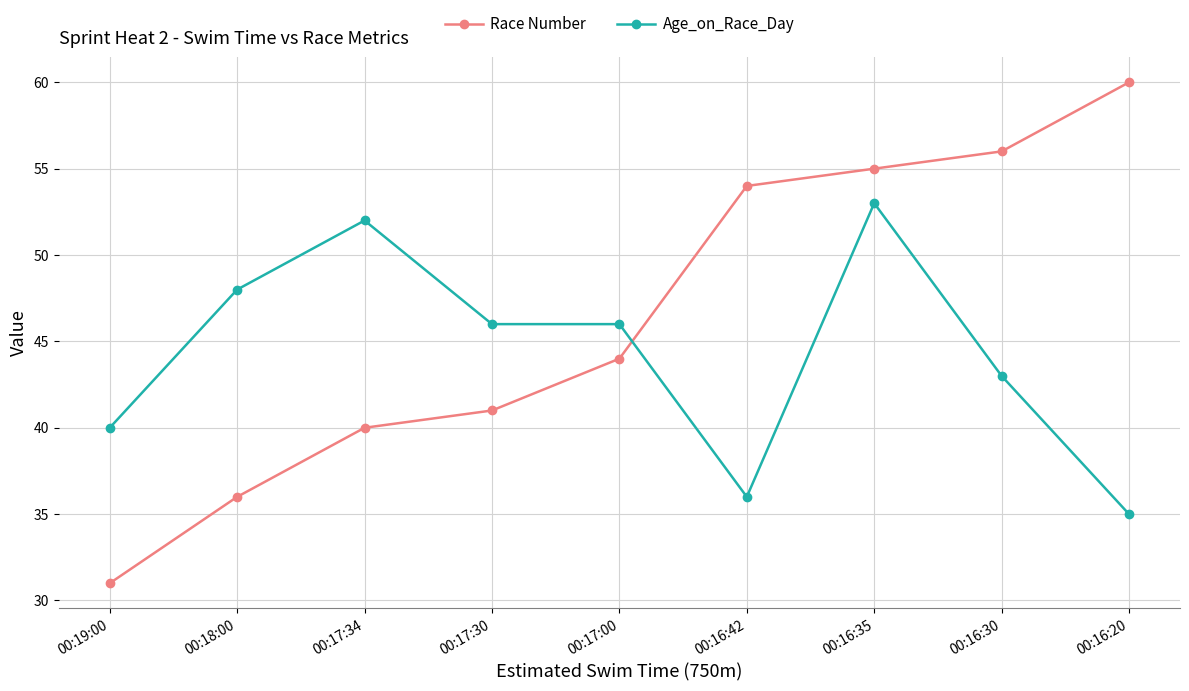

What is the difference between the maximum and minimum values in the Age_on_Race_Day series?

18